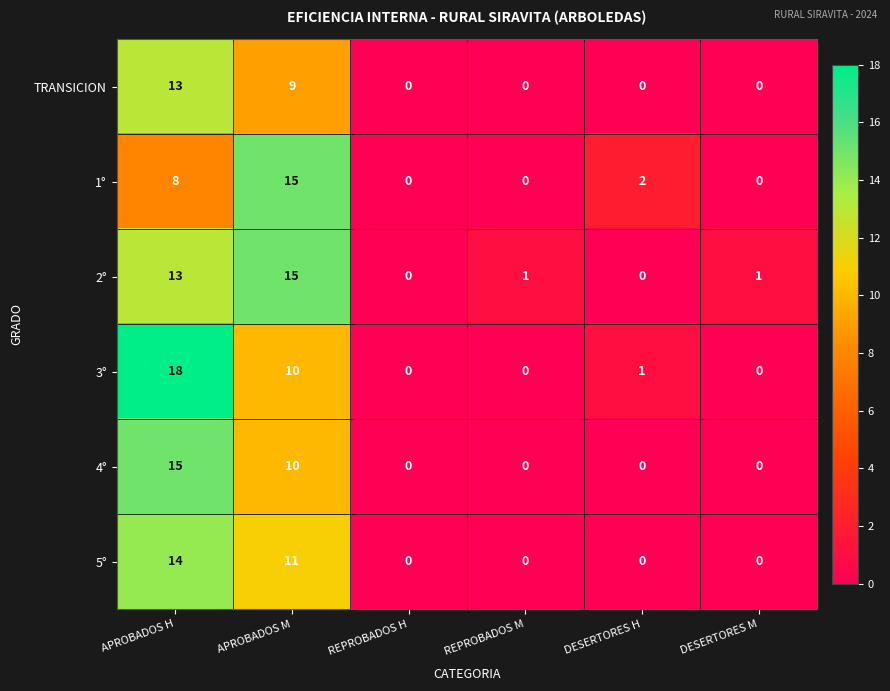

The 2° series shows 1 at REPROBADOS M. True or false?

True